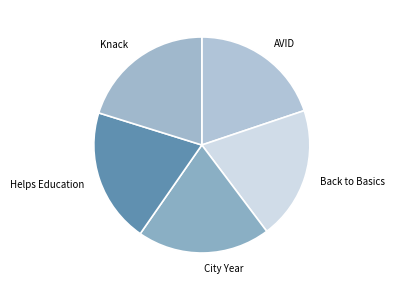

Approximately how many times larger is the value at AVID compared to Knack?

1.0